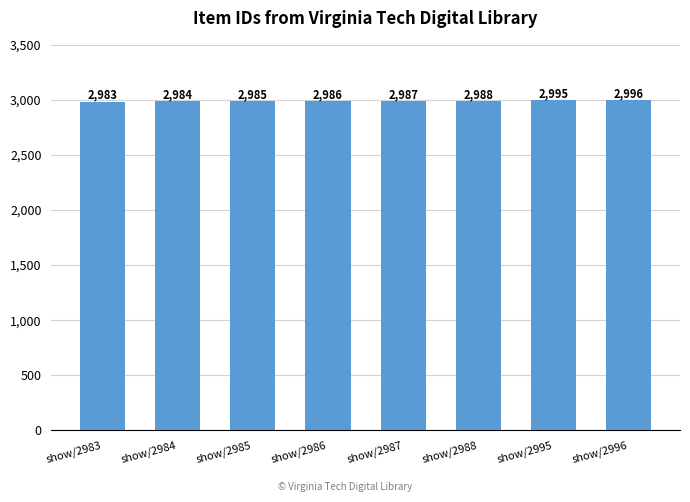

Reading left to right, what are all the values shown in this chart?

2983	2984	2985	2986	2987	2988	2995	2996